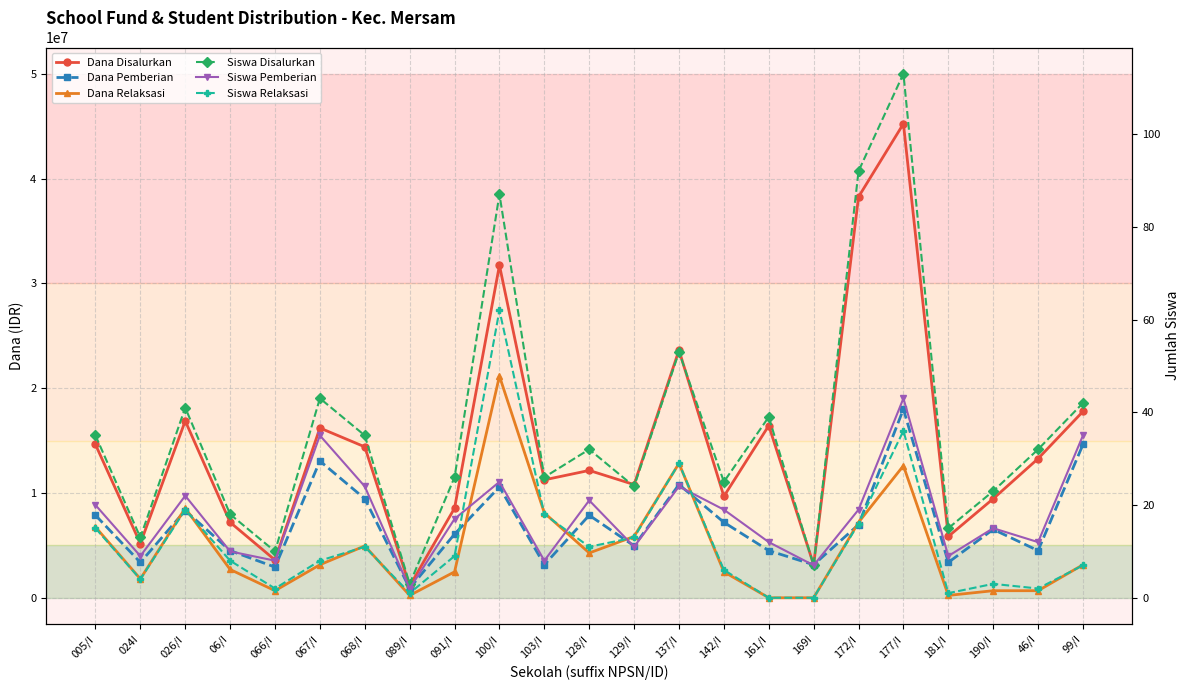

True or false: Siswa Disalurkan and Siswa Relaksasi cross at least once.

False